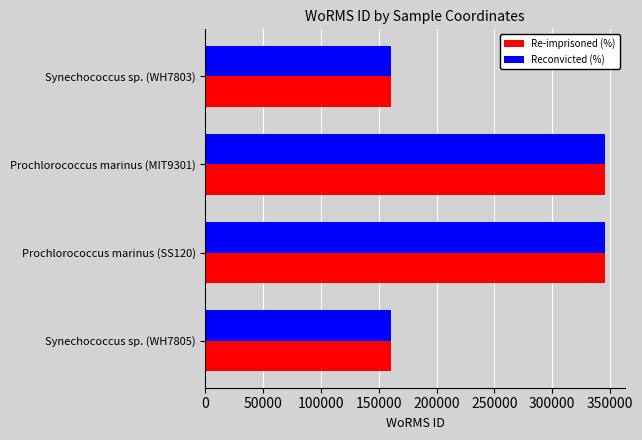

What is the maximum value shown in the chart?

345516